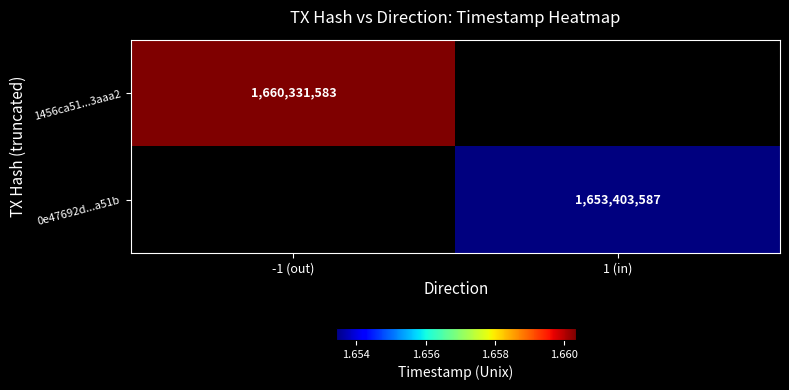

Is the value of 1456ca51...3aaa2 at -1 (out) greater than the value of 0e47692d...a51b at 1 (in)?

Yes